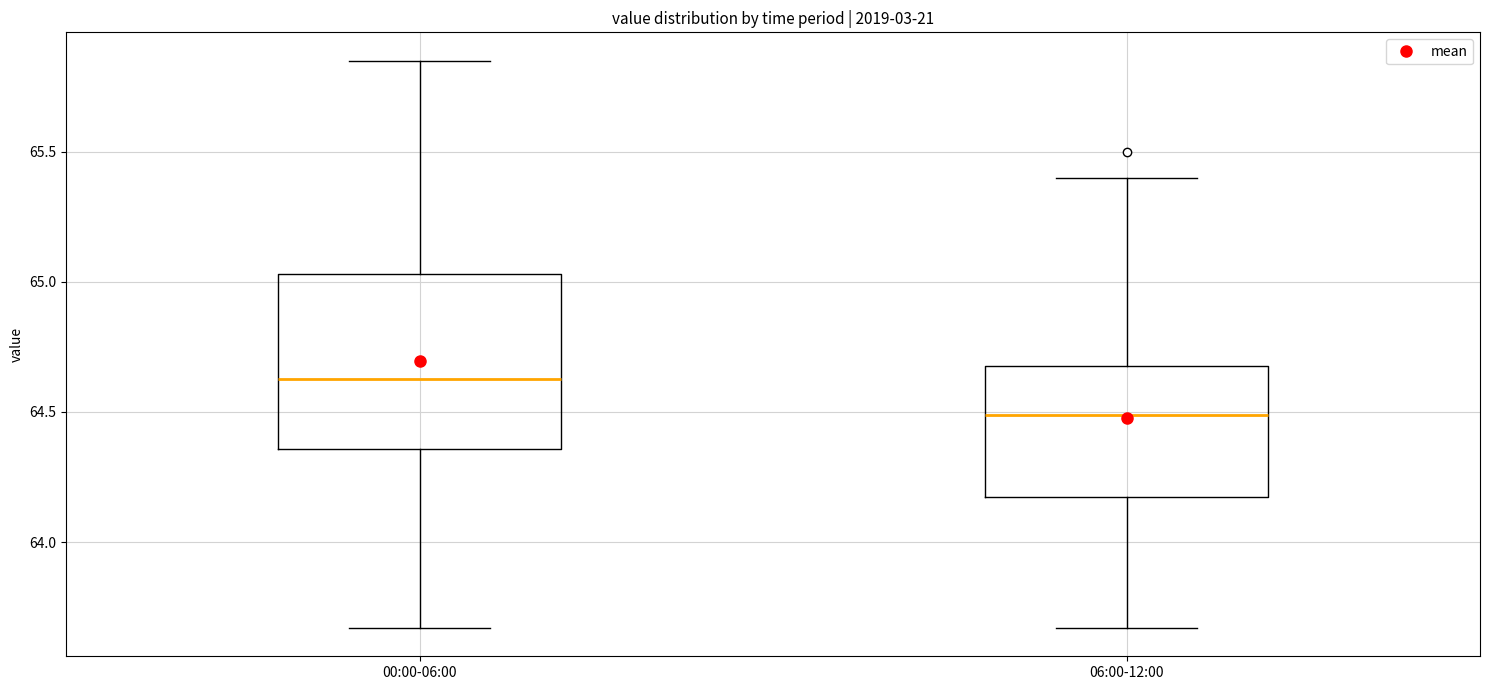

Reading left to right, transcribe this box plot: for each box, give where its median line is, the range the box spans, and where its two whiskers end, as read against the y-axis. The values are not printed on the chart, so give them approximately, as read against the axis.

00:00-06:00: median 64.65, box 64.35 to 65.05, whiskers 63.65 to 65.85
06:00-12:00: median 64.50, box 64.20 to 64.70, whiskers 63.65 to 65.40